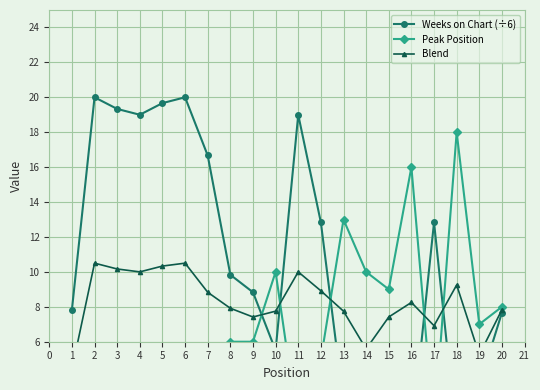

Which series has the widest spread of values?

Weeks on Chart (÷6)